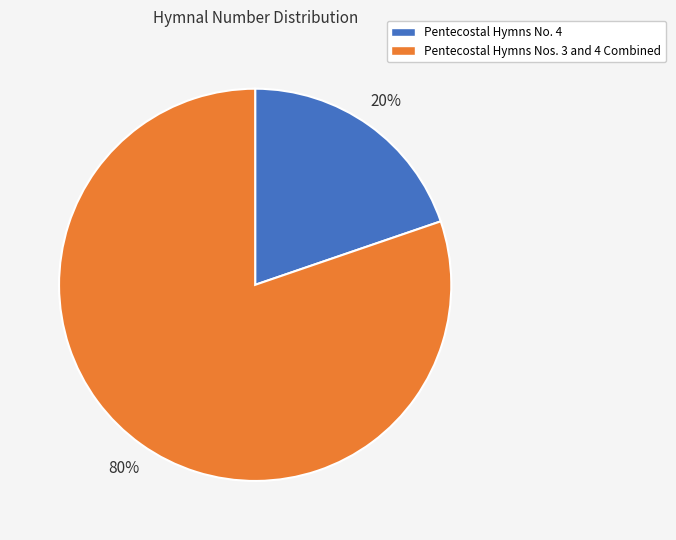

Does any single category account for the majority?

Yes